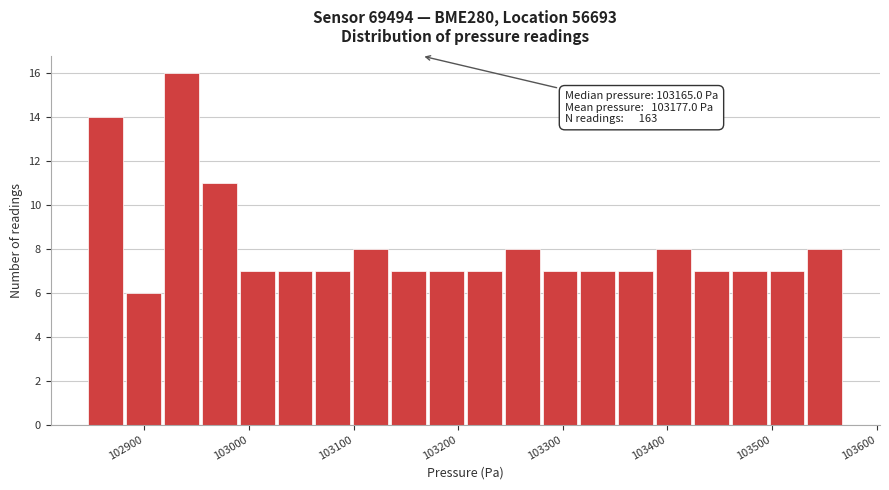

Read against the x-axis, roughly where is the centre of the tallest bar?

102940